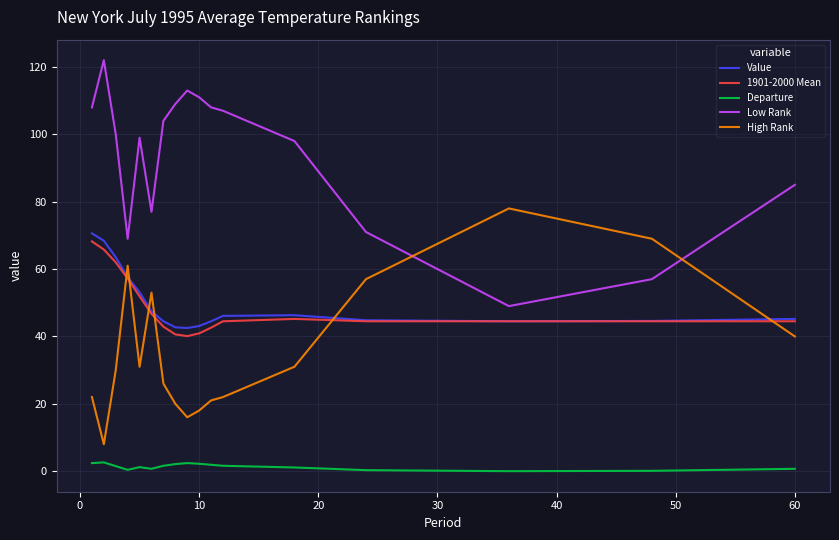

Which series has the largest total across all categories?

Low Rank